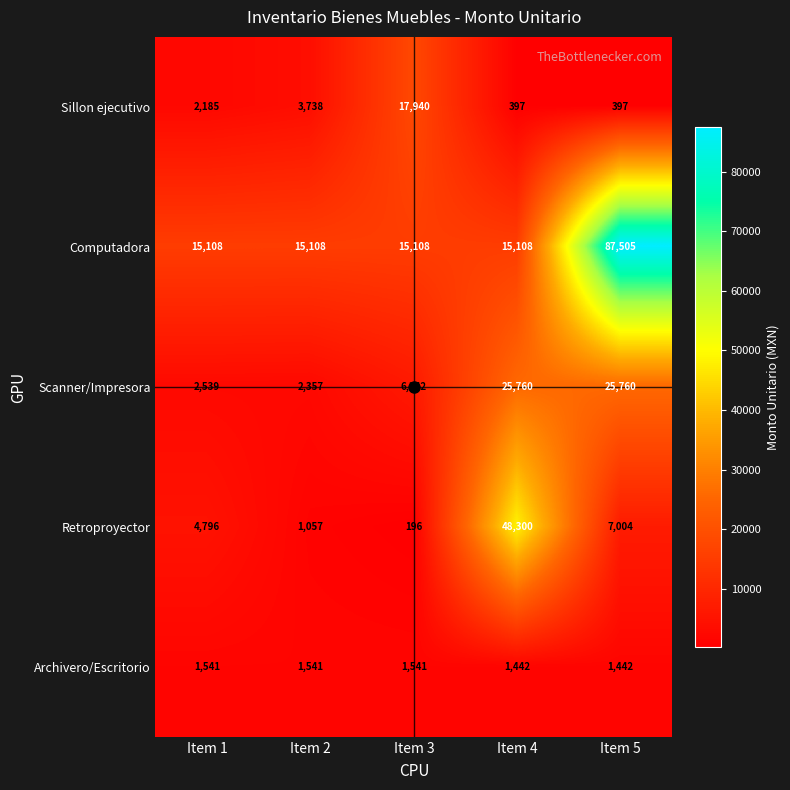

What is the difference between the highest and lowest values at Item 5?

87108